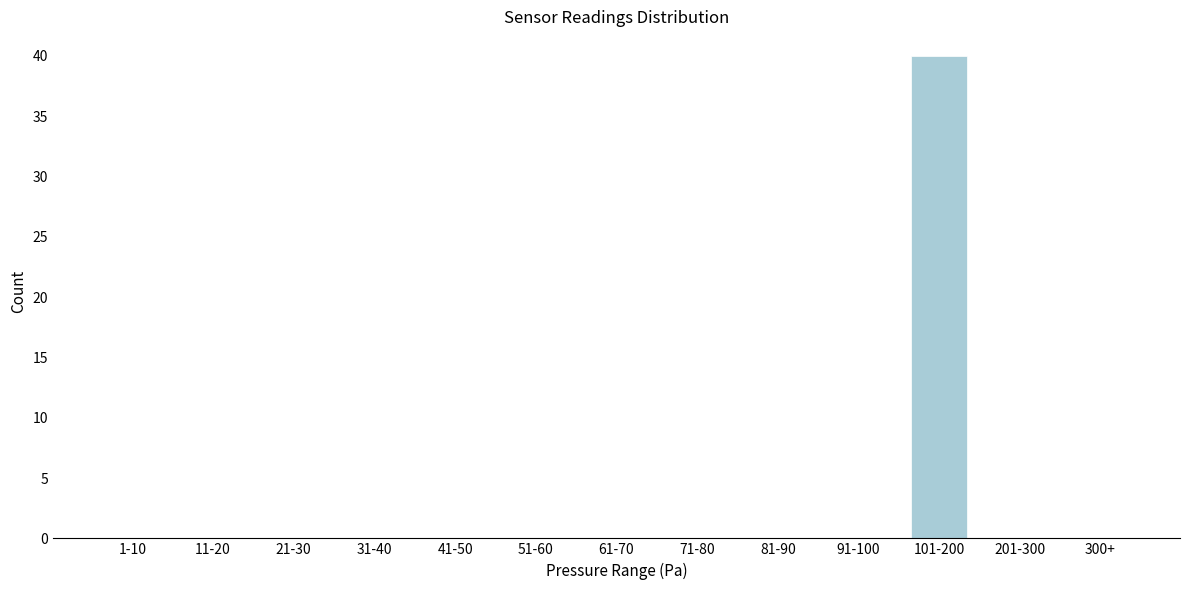

Reading left to right, what are all the values shown in this chart?

1-10=0	11-20=0	21-30=0	31-40=0	41-50=0	51-60=0	61-70=0	71-80=0	81-90=0	91-100=0	101-200=40	201-300=0	300+=0